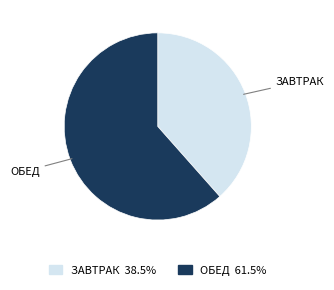

Is there a majority slice in this chart?

Yes